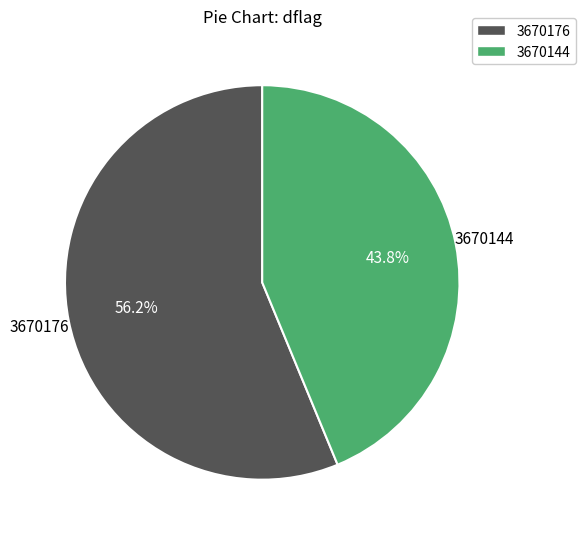

Does any single category account for the majority?

Yes